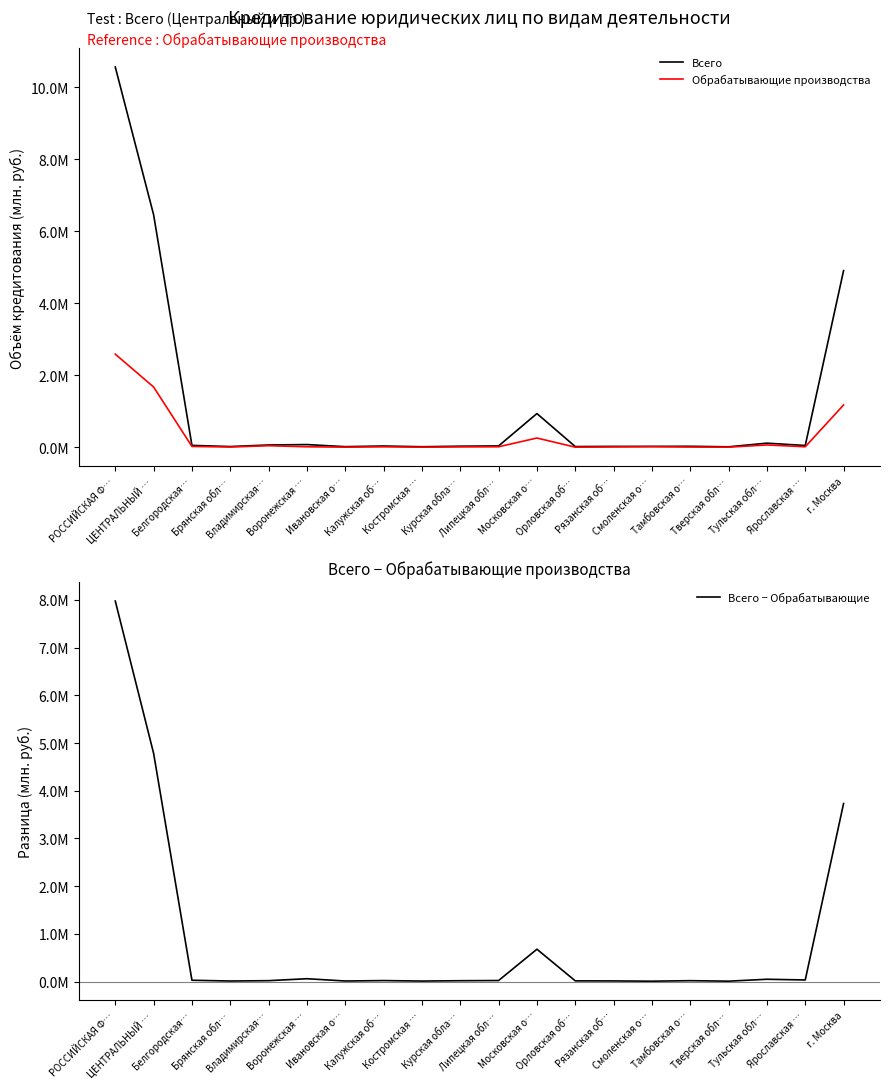

Reading left to right, list all the values displayed in this chart.

Всего: 10560765	6458148	52141	20130	63418	74958	16779	35017	14711	29772	37062	936152	19557	24108	24668	27130	12860	114058	48978	4906651
Обрабатывающие производства: 2586230	1673946	22962	7002	42787	13587	3385	12448	2485	10020	13482	256712	2871	9116	15346	6561	3011	64094	13731	1174348
Всего − Обрабатывающие: 7974535	4784202	29179	13128	20631	61371	13394	22569	12226	19752	23580	679440	16686	14992	9322	20569	9849	49964	35247	3732303